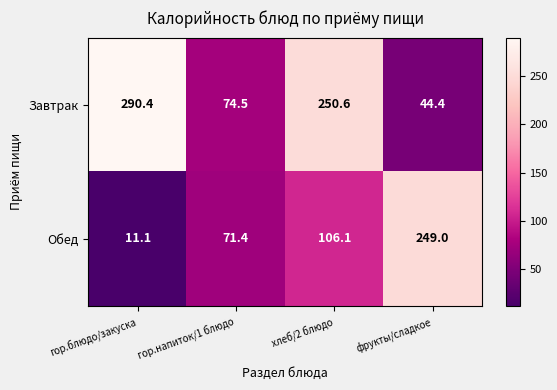

What is the sum of the Завтрак values at гор.блюдо/закуска and гор.напиток/1 блюдо?

364.9